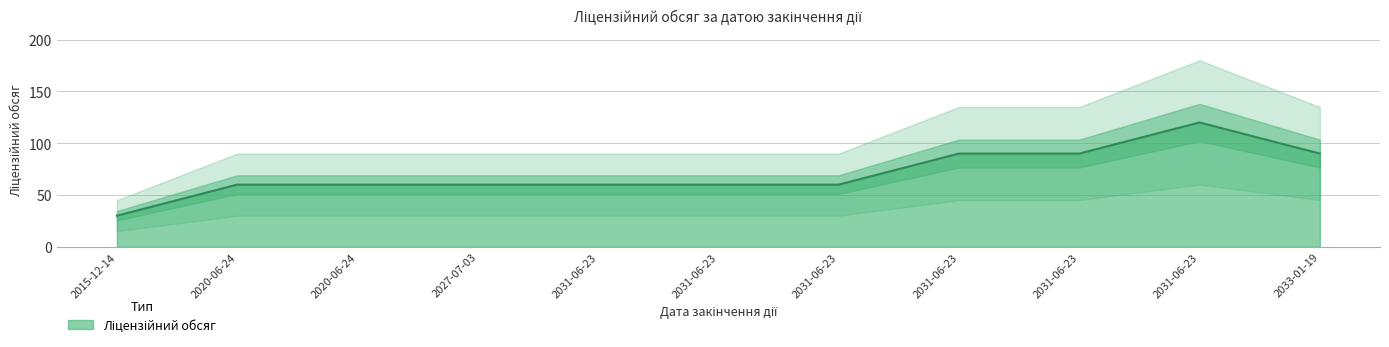

True or false: the data shows 60 at 2020-06-24.

True